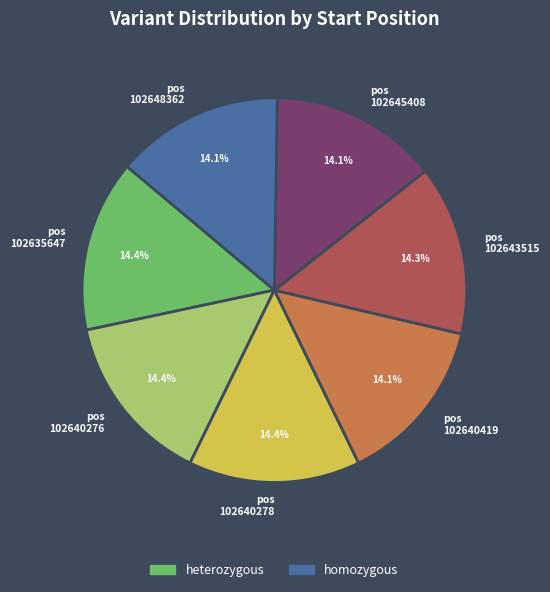

Is pos 102640278 the majority of the pie?

No